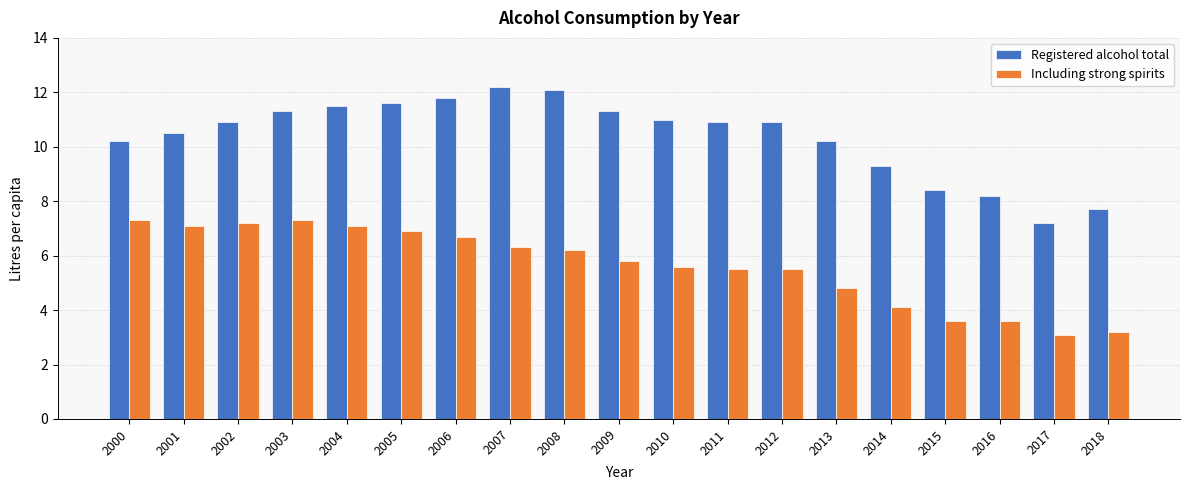

List the series in order of their peak value, highest first.

Registered alcohol total, Including strong spirits